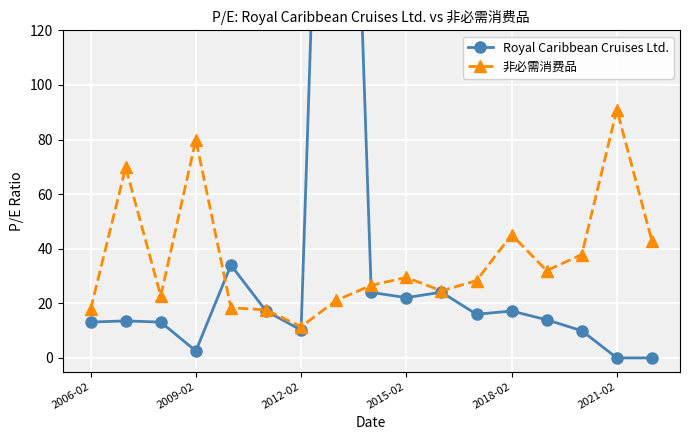

What is the maximum value for 非必需消费品?

91.0